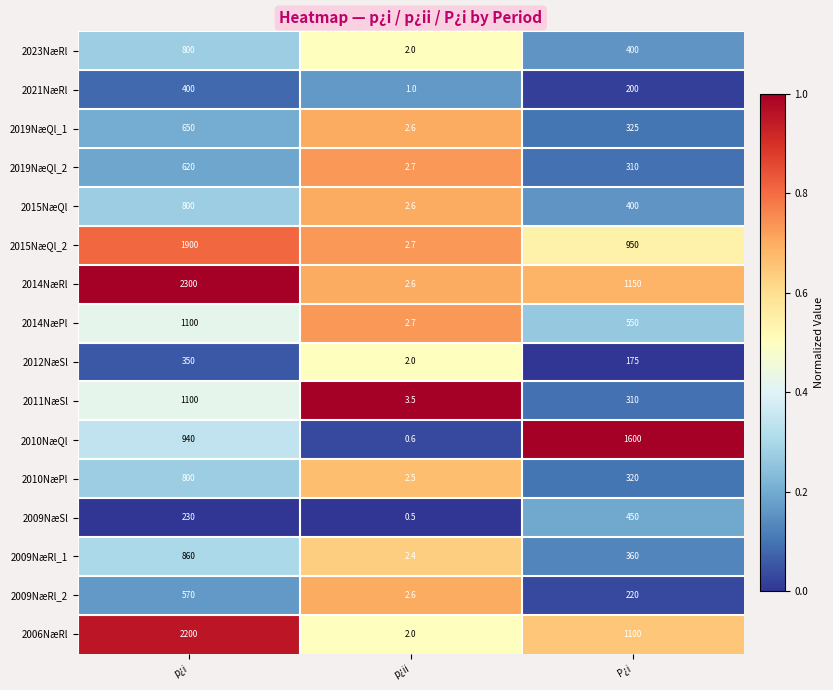

What is the average value of the 2015NæQl_2 series?

950.9